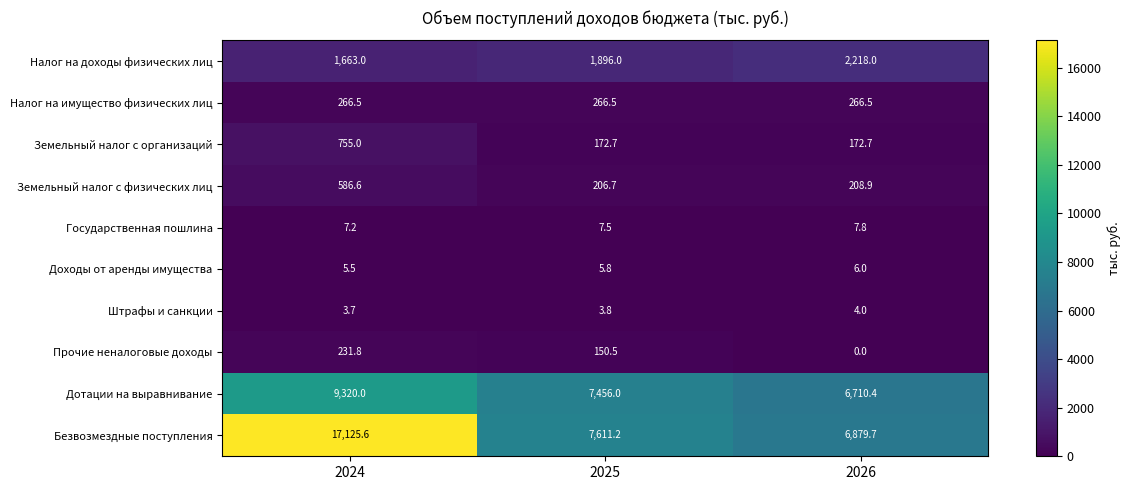

Which series has the widest spread of values?

Безвозмездные поступления